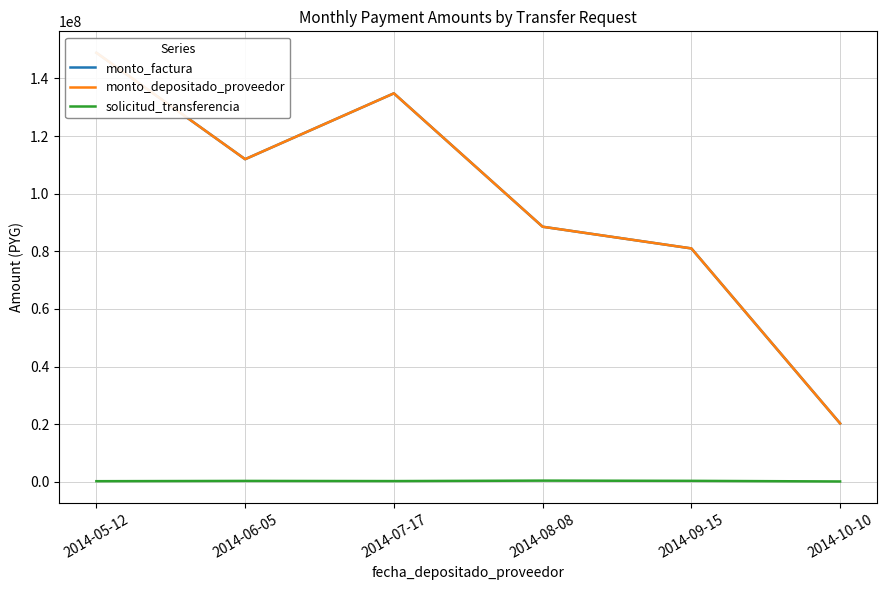

At which category is the sum across all series the highest?

2014-05-12